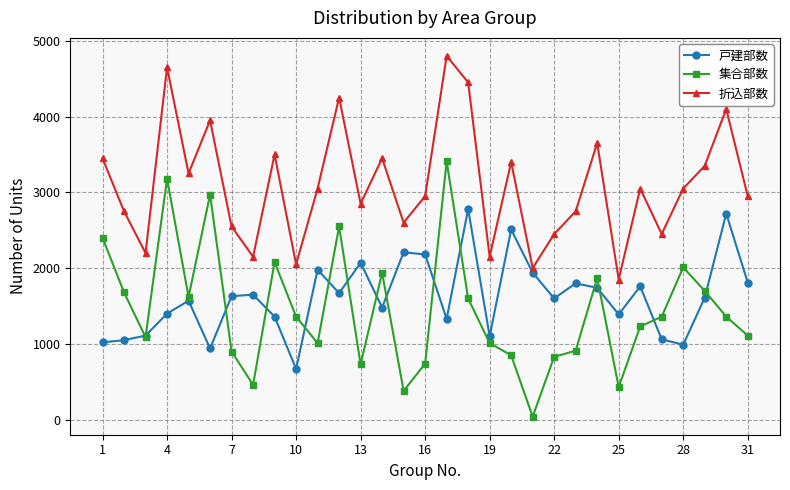

How many interior local peaks does the 折込部数 series have?

10